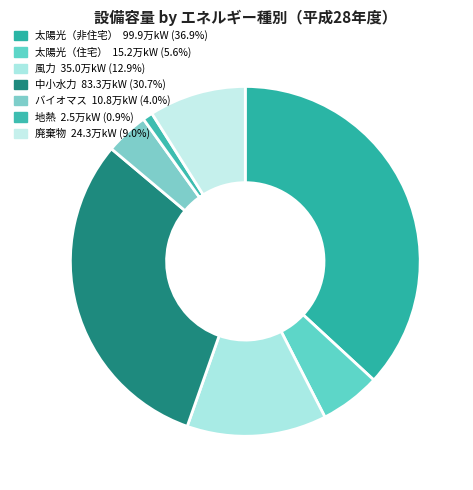

To the nearest percent, what is the difference between the largest and smallest slice percentages?

36%